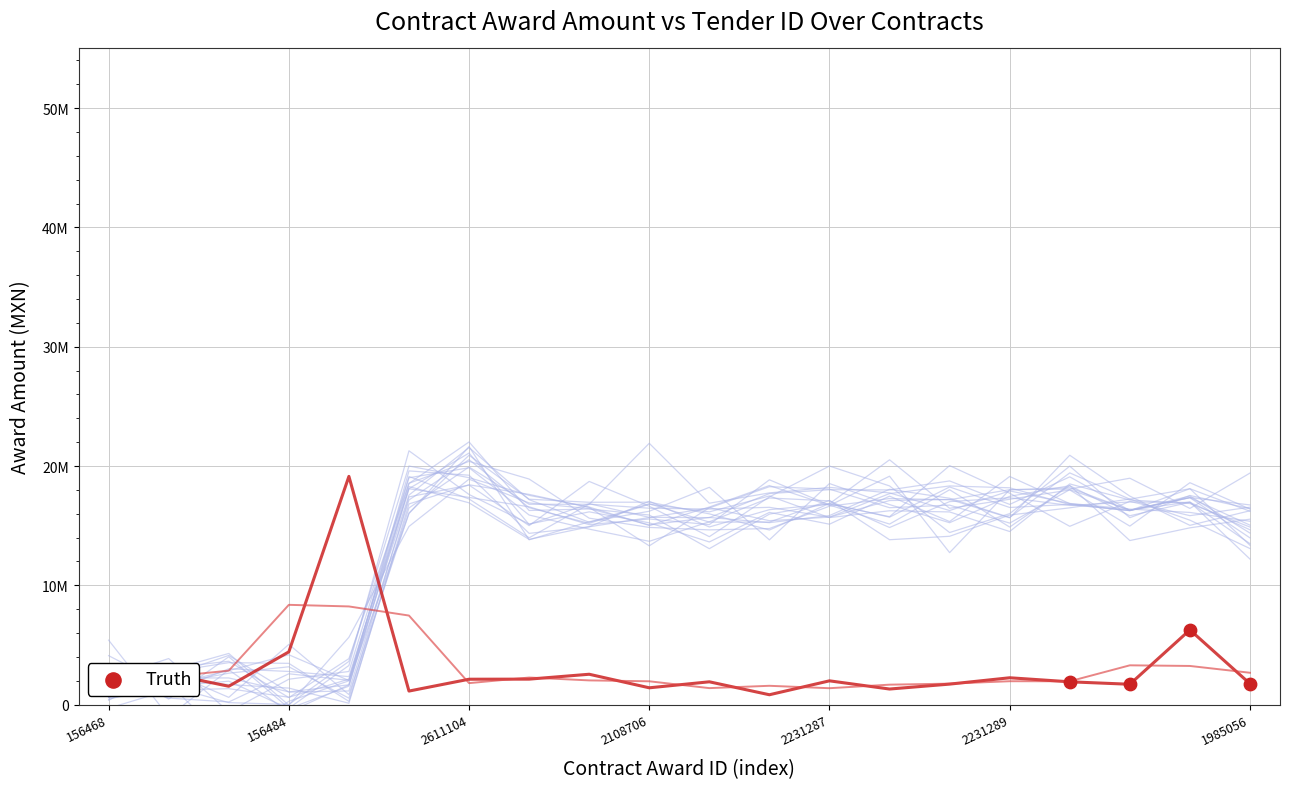

At which category is the sum across all series the highest?

2231329